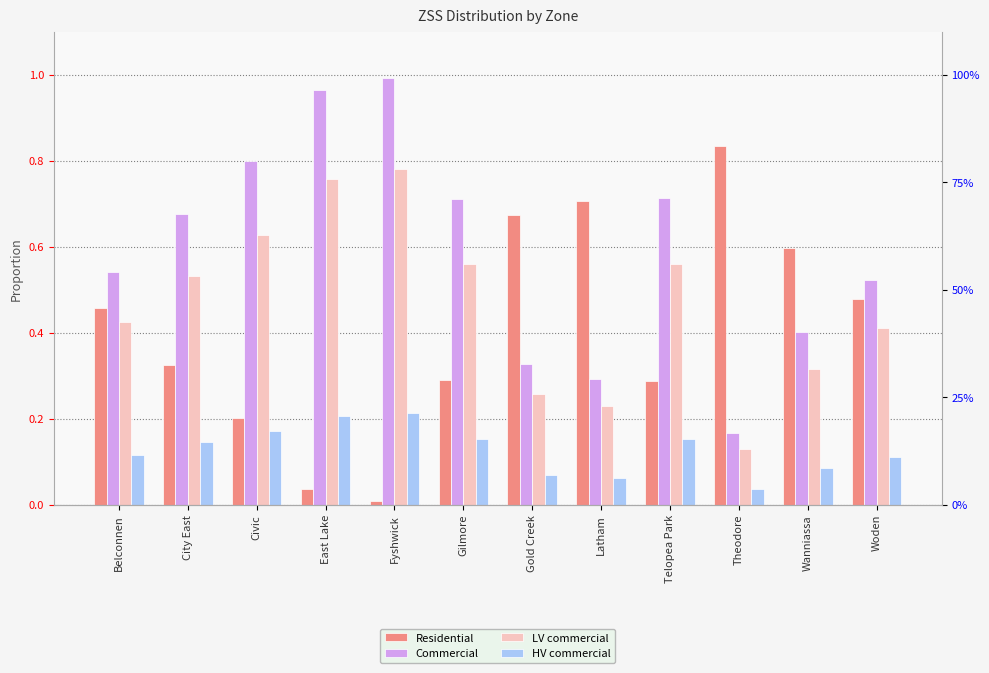

Reading right to left, list all the values displayed in this chart.

Residential: Woden=0.5	Wanniassa=0.6	Theodore=0.8	Telopea Park=0.3	Latham=0.7	Gold Creek=0.7	Gilmore=0.3	Fyshwick=0.0	East Lake=0.0	Civic=0.2	City East=0.3	Belconnen=0.5
Commercial: Woden=0.5	Wanniassa=0.4	Theodore=0.2	Telopea Park=0.7	Latham=0.3	Gold Creek=0.3	Gilmore=0.7	Fyshwick=1.0	East Lake=1.0	Civic=0.8	City East=0.7	Belconnen=0.5
LV commercial: Woden=0.4	Wanniassa=0.3	Theodore=0.1	Telopea Park=0.6	Latham=0.2	Gold Creek=0.3	Gilmore=0.6	Fyshwick=0.8	East Lake=0.8	Civic=0.6	City East=0.5	Belconnen=0.4
HV commercial: Woden=0.1	Wanniassa=0.1	Theodore=0.0	Telopea Park=0.2	Latham=0.1	Gold Creek=0.1	Gilmore=0.2	Fyshwick=0.2	East Lake=0.2	Civic=0.2	City East=0.1	Belconnen=0.1